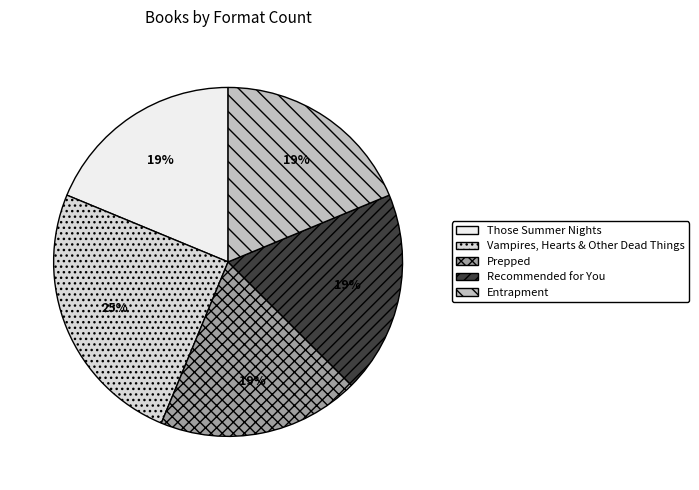

To the nearest percent, what is the average slice percentage?

20%